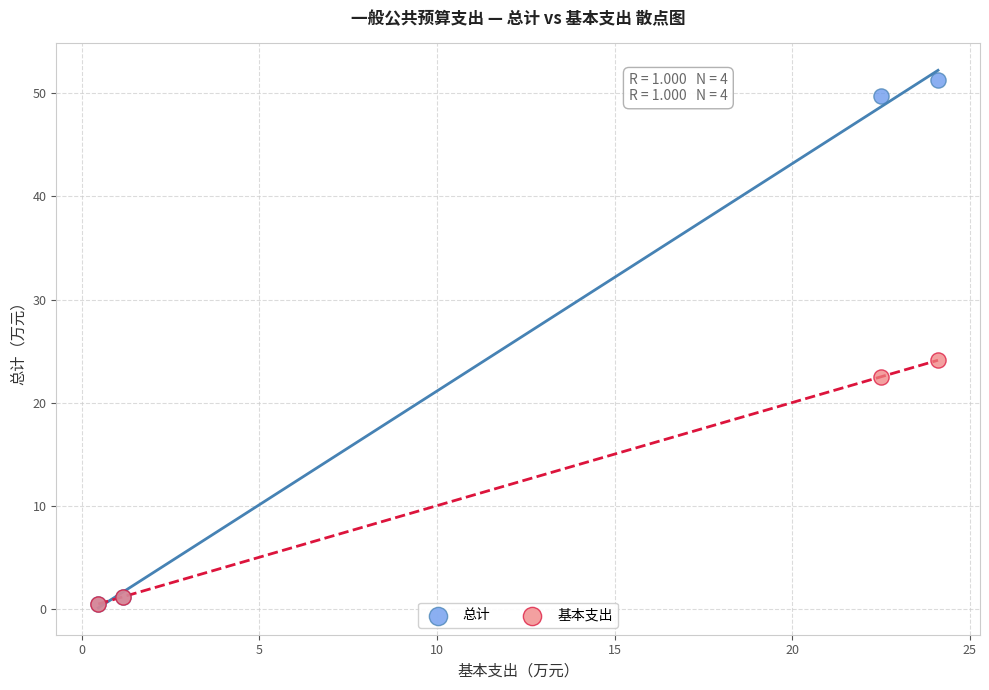

Which series contains the highest Y value?

总计